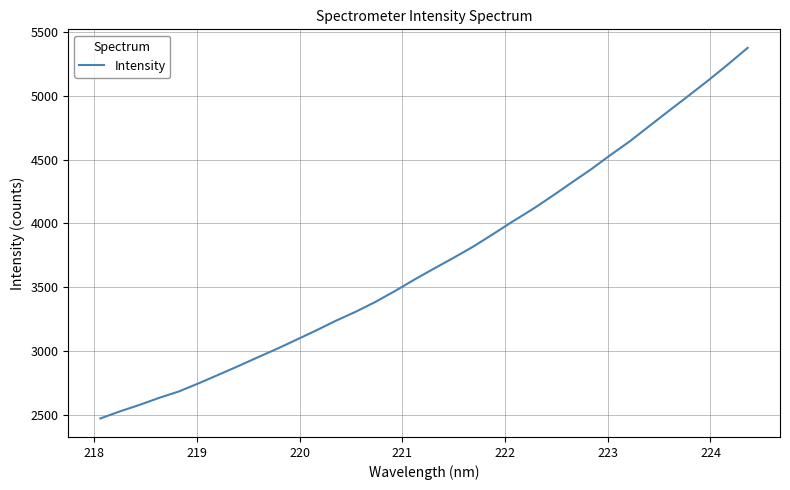

What is the difference between the maximum and minimum values?

2900.7